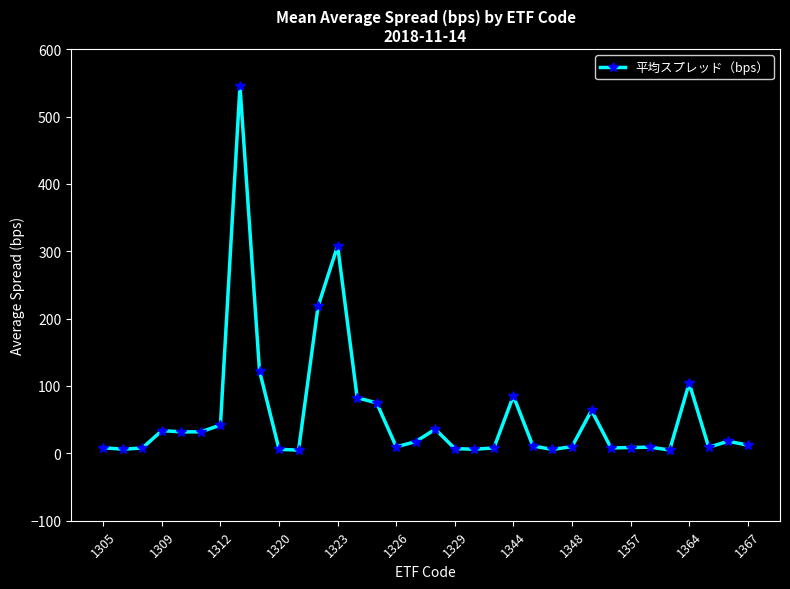

How many lines are shown in the chart?

1